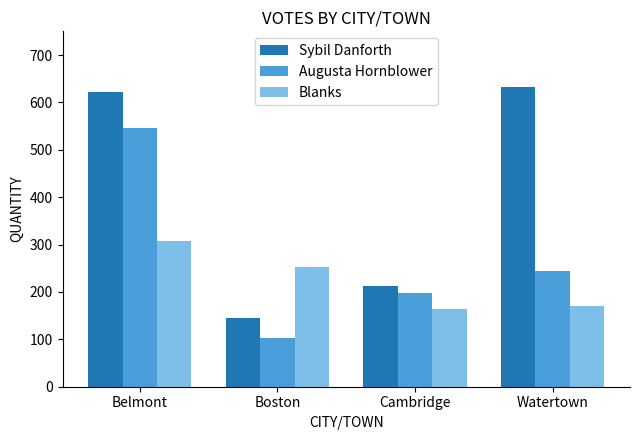

How many categories are shown in the chart?

4